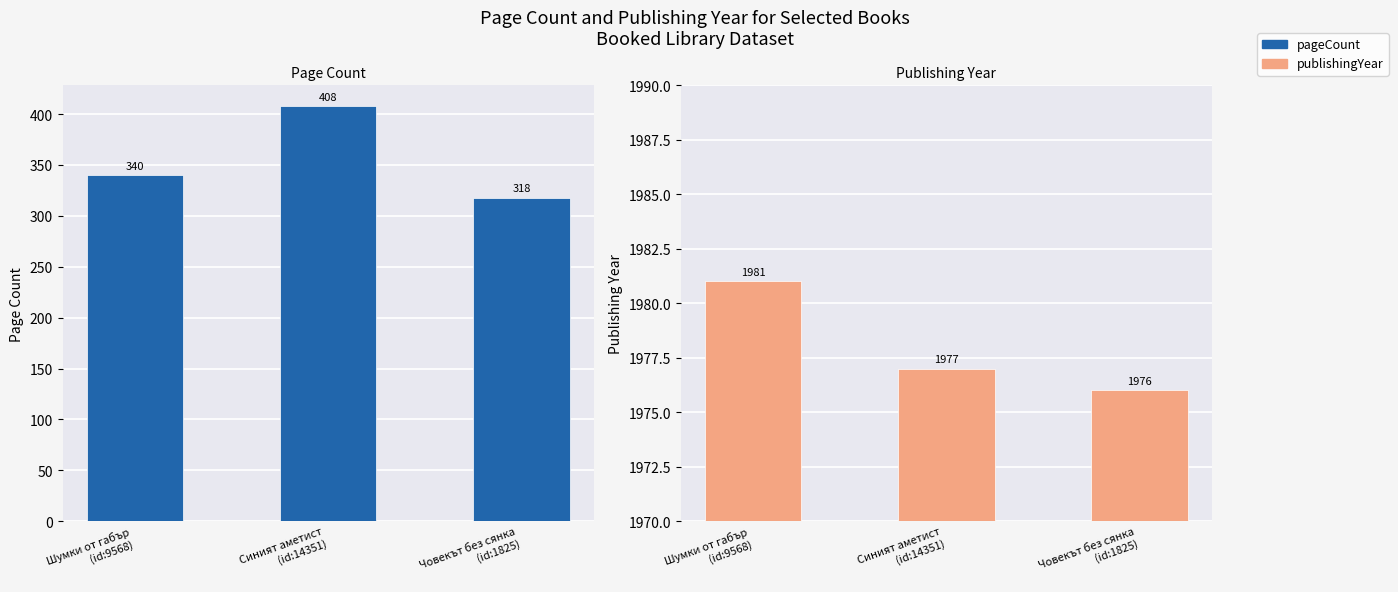

What is the difference between the second highest and minimum values in the publishingYear series?

1